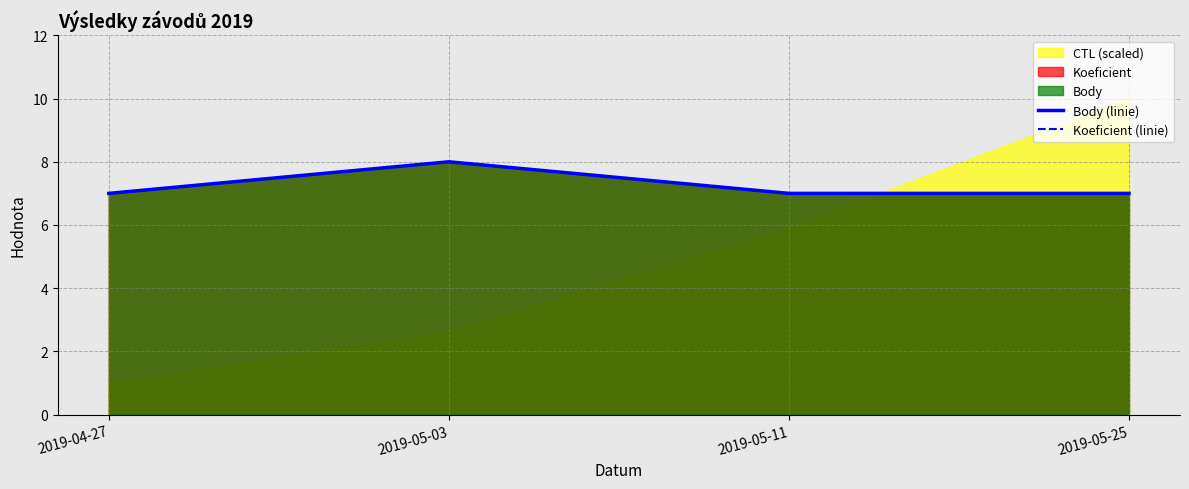

True or false: Koeficient (linie) has a value of 2 at 2019-05-11.

False